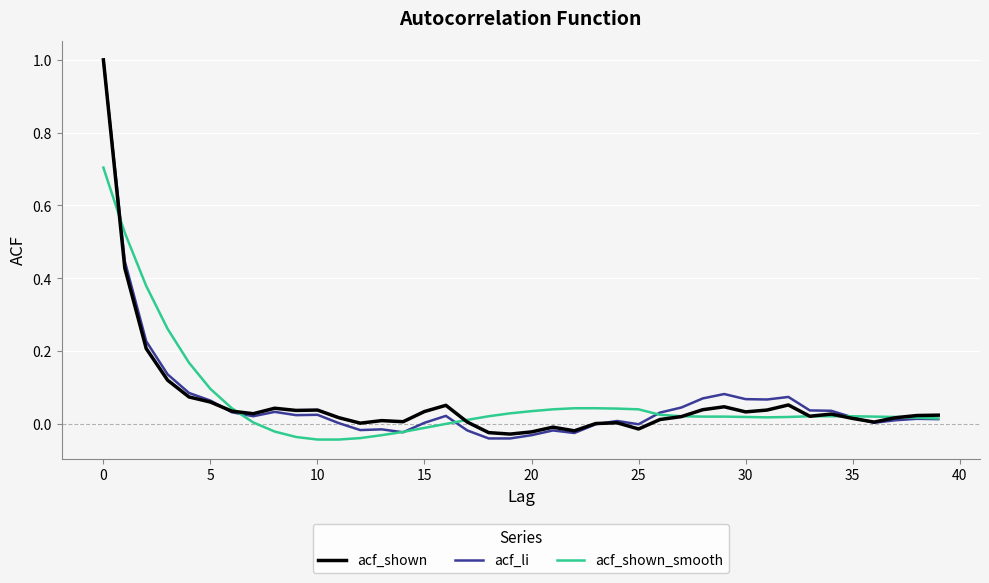

Does the chart display data point markers on the line(s)?

No